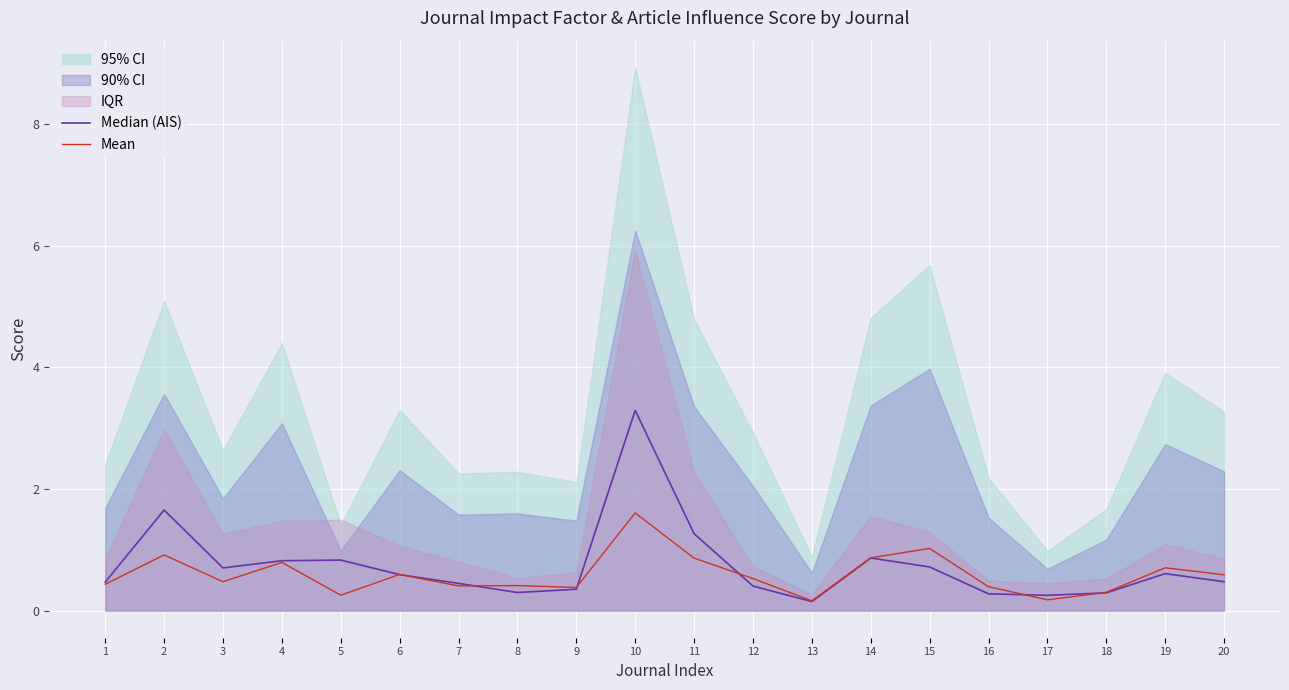

What is the lowest value of the Median (AIS) series?

0.1